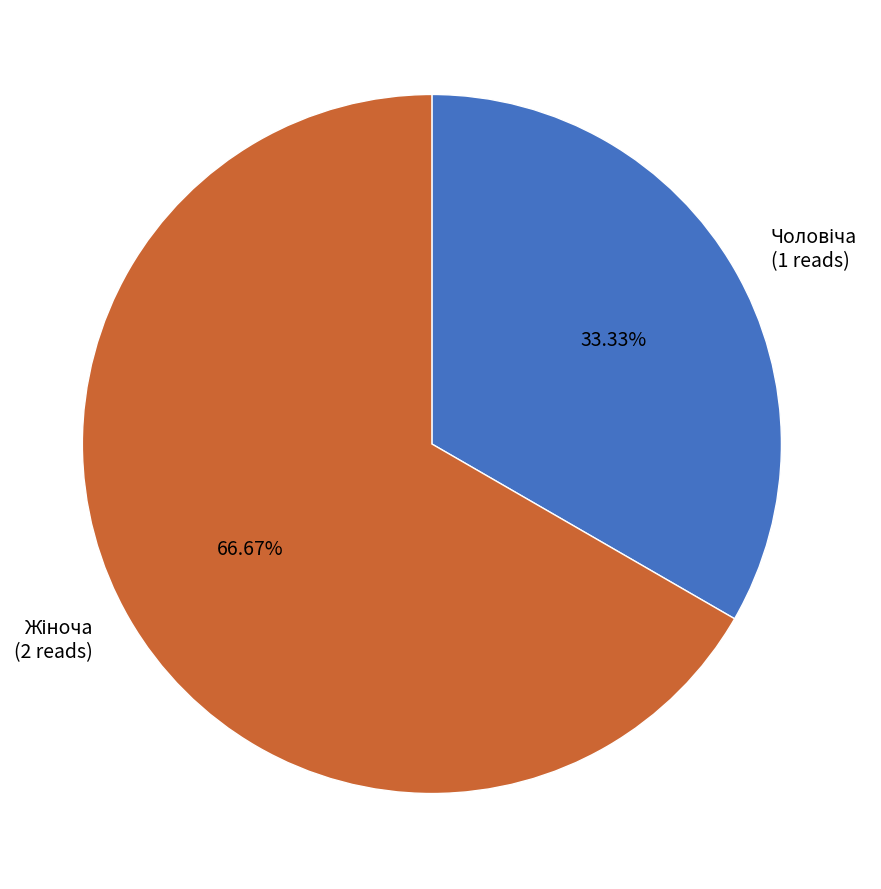

Does any single category account for the majority?

Yes